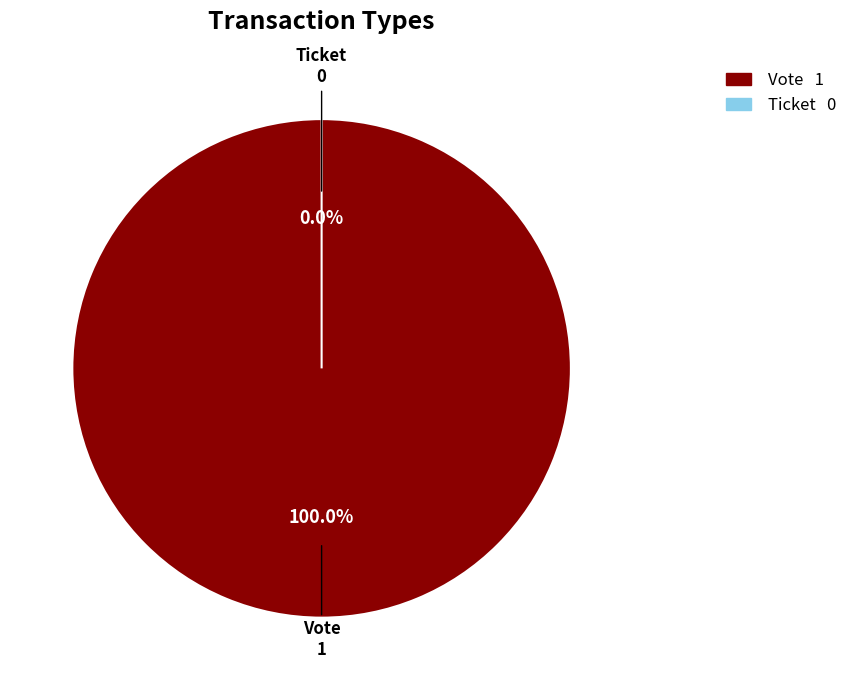

How many slices are in this pie chart?

2